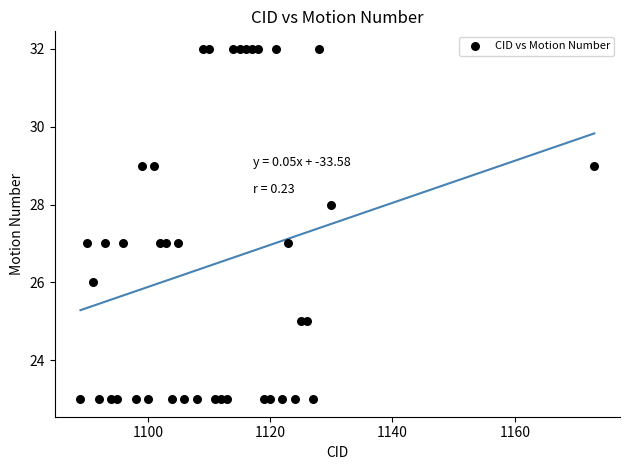

What is the range of Y values (max minus min)?

9